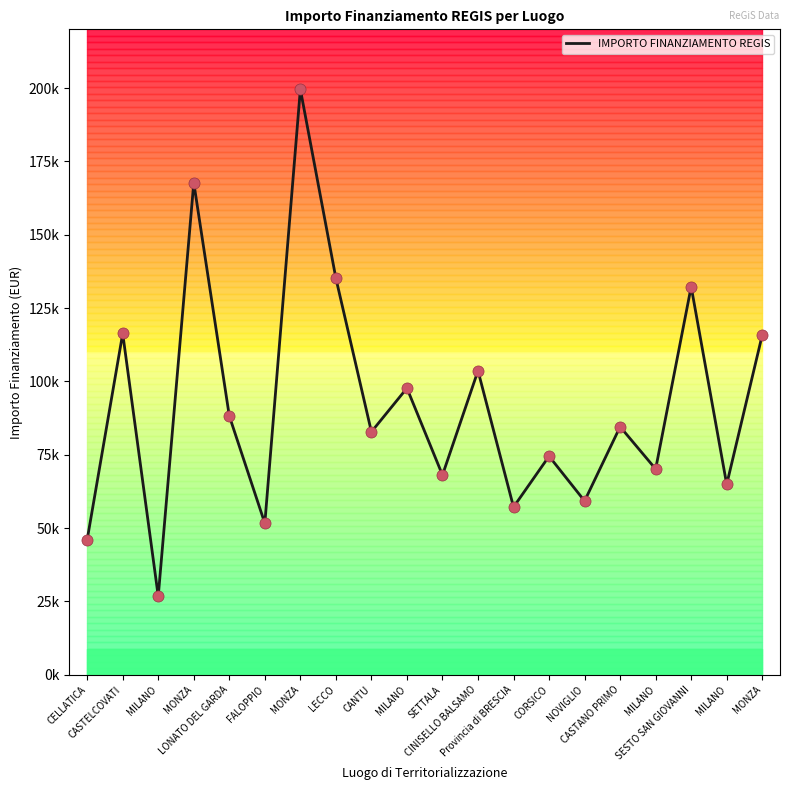

What is the change in value from LONATO DEL GARDA to CINISELLO BALSAMO?

+15406.1